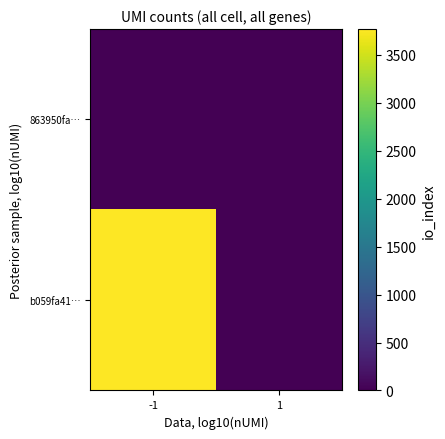

List the series in order of their overall mean, lowest first.

863950fa…, b059fa41…